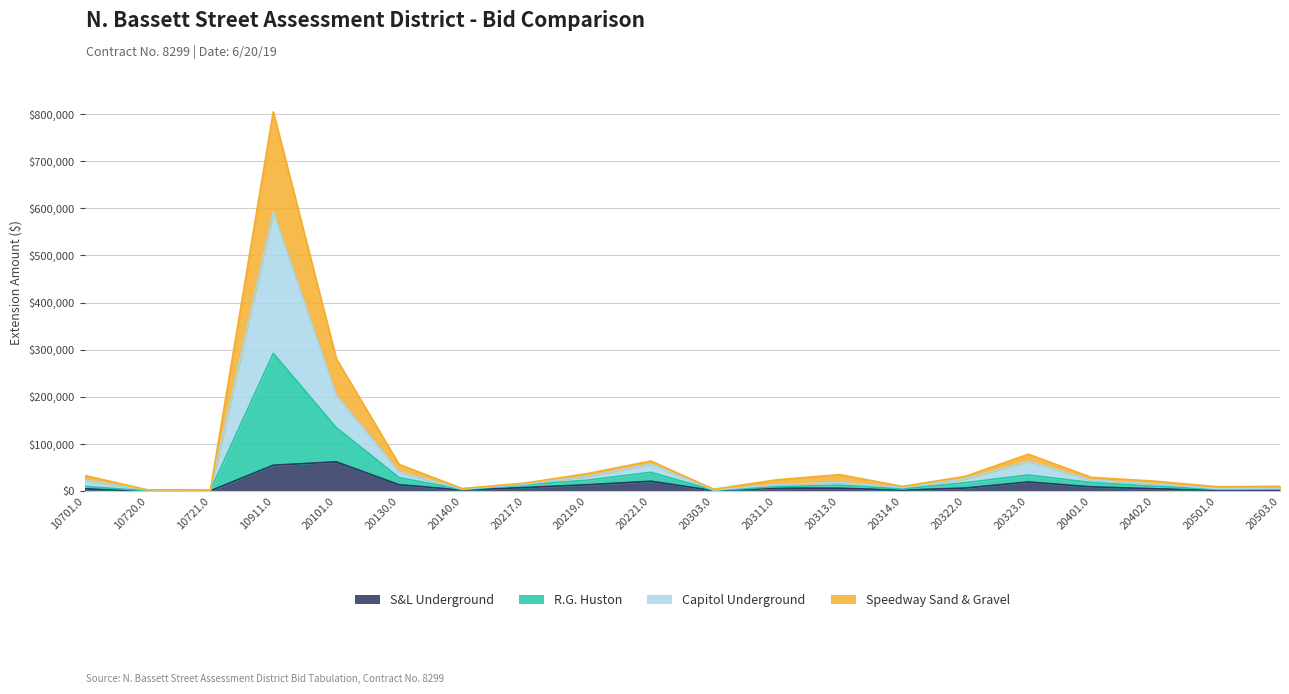

True or false: S&L Underground has more than 0 interior local peaks.

True